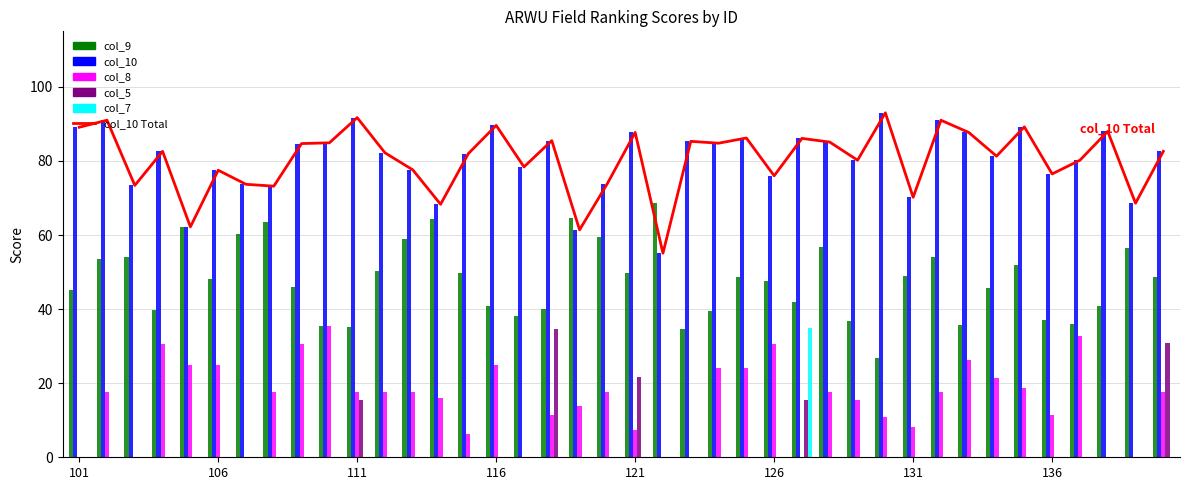

What is the sum of all col_8 values?

609.8